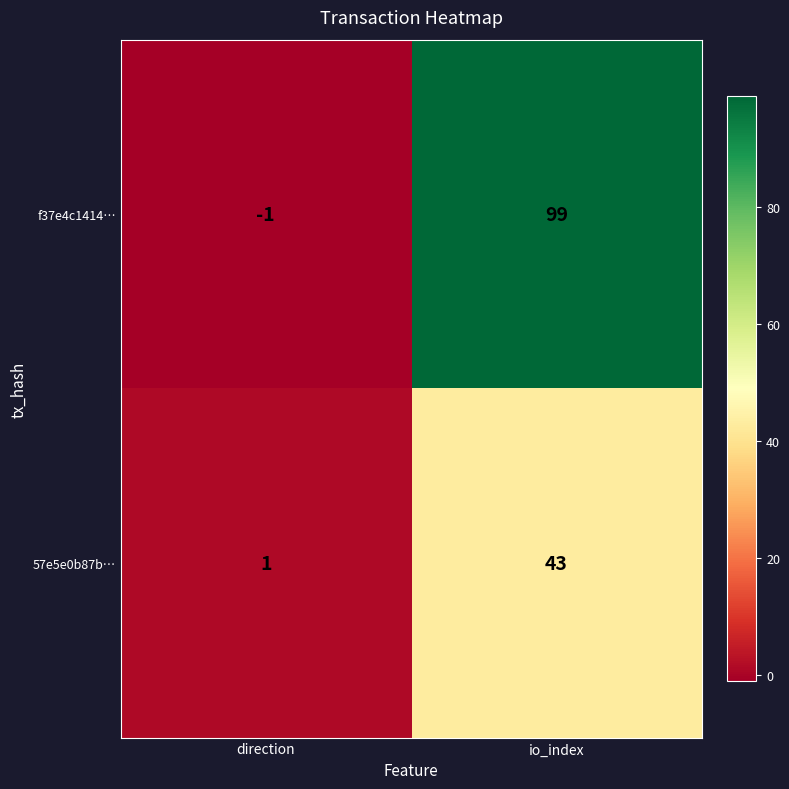

The f37e4c1414… series shows -2 at direction. True or false?

False